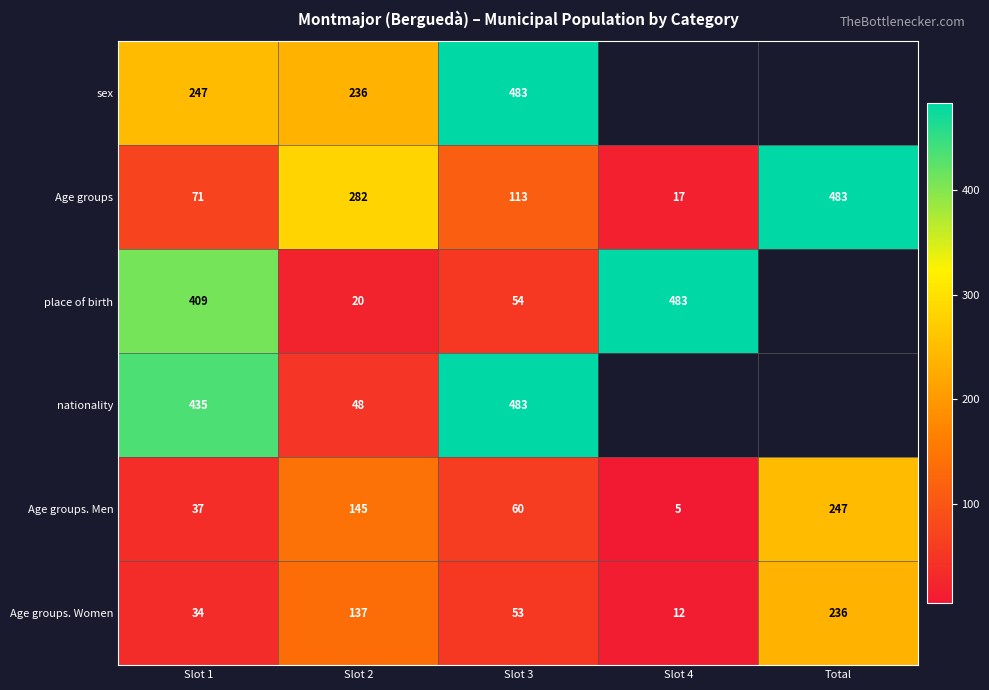

The nationality series shows 72 at Slot 2. True or false?

False